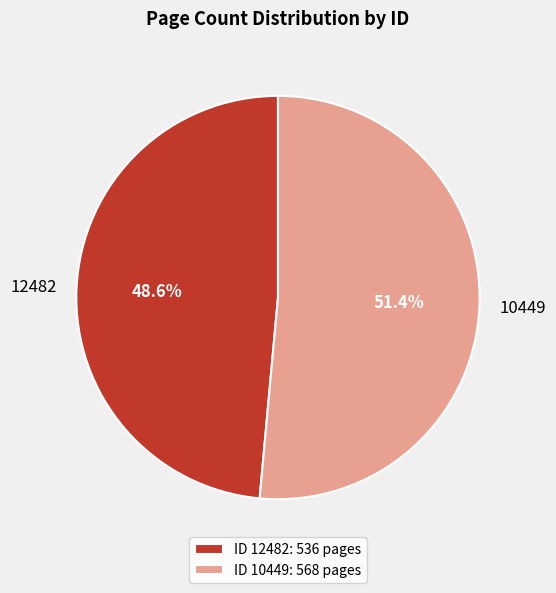

To the nearest percent, what is the difference between the largest and smallest slice percentages?

3%